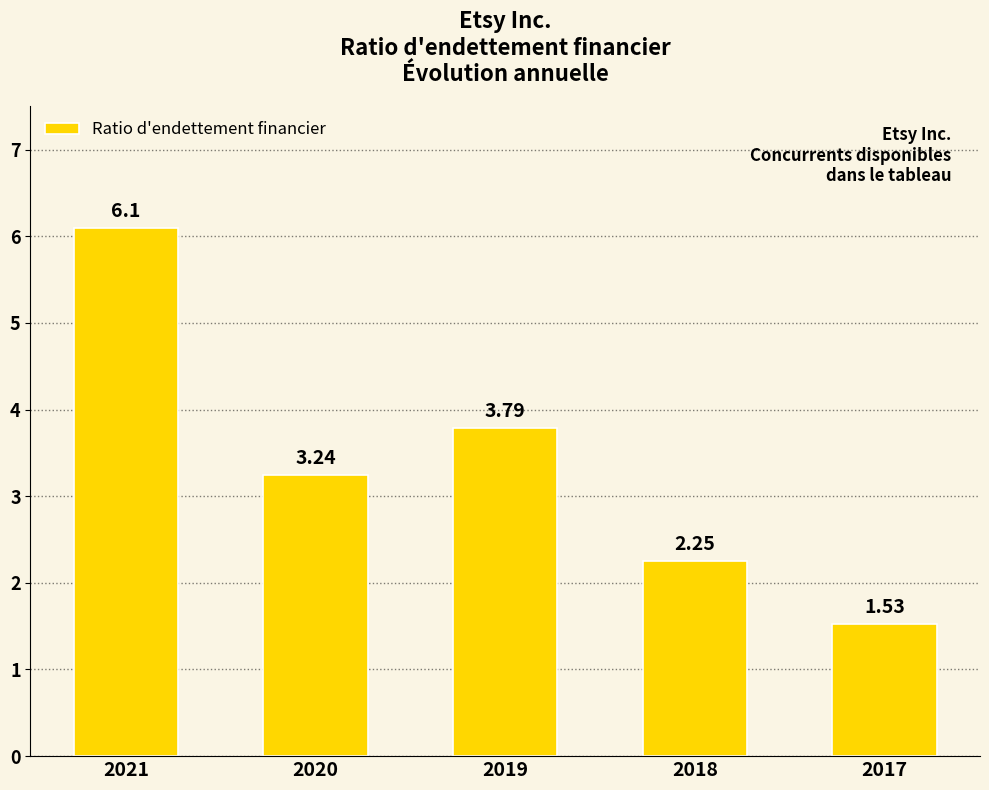

What is the value of the 3rd bar from the left?

3.8